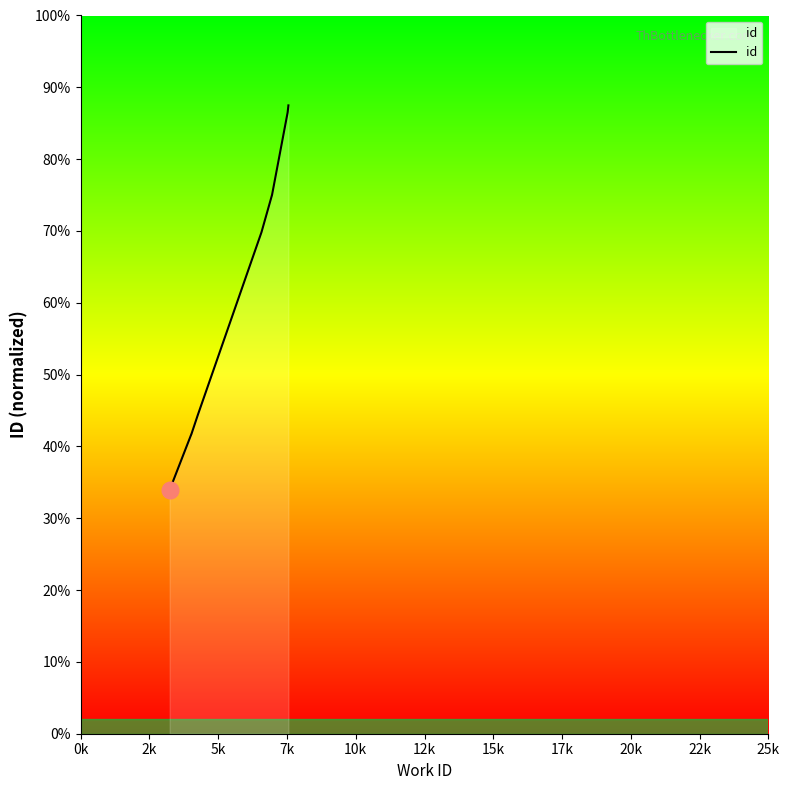

How many lines are shown in the chart?

1